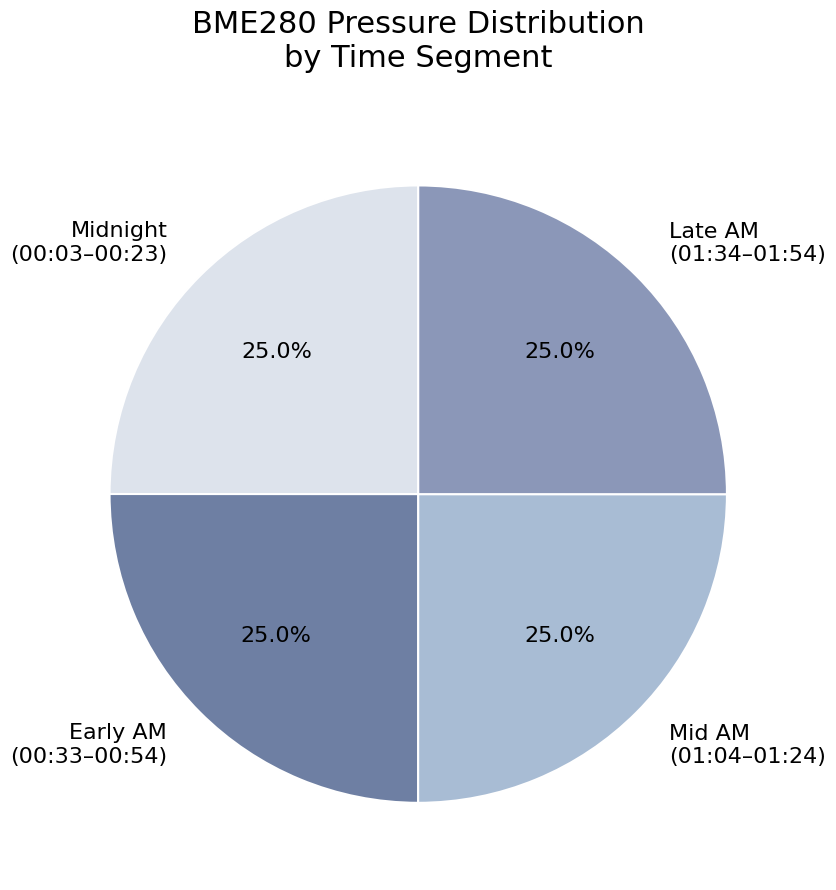

Count the number of slices in the pie.

4